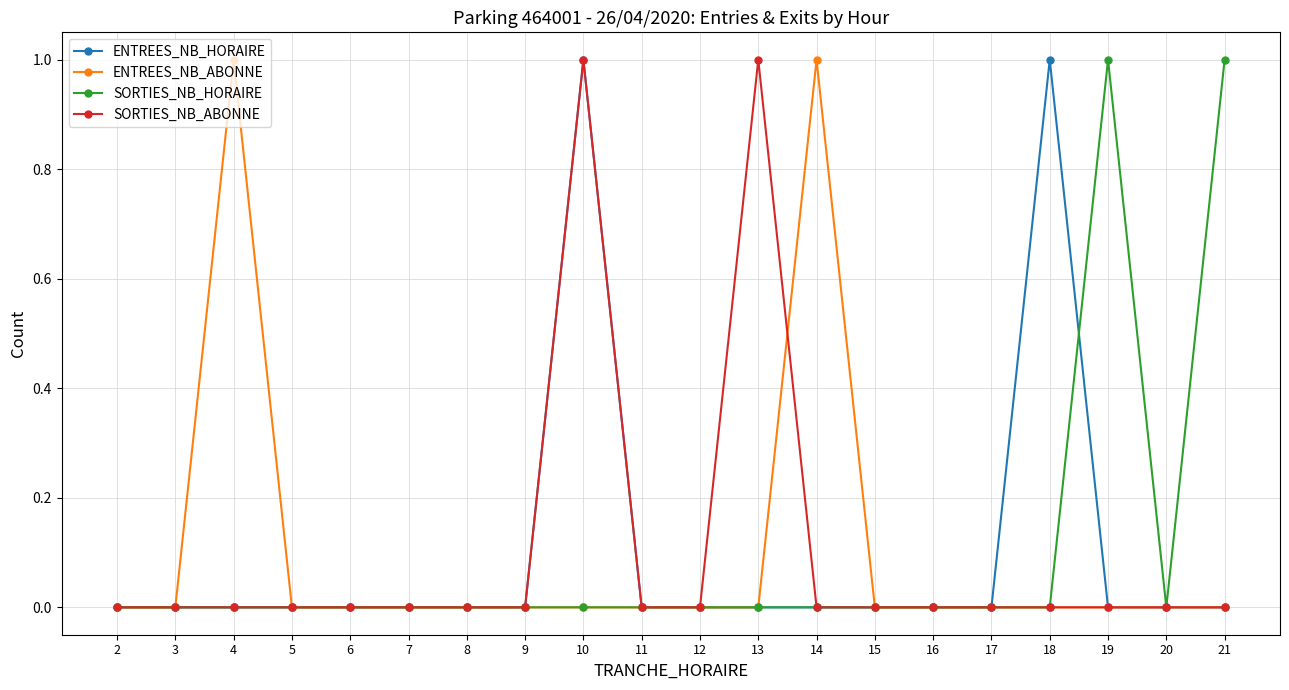

What is the maximum value for ENTREES_NB_ABONNE?

1